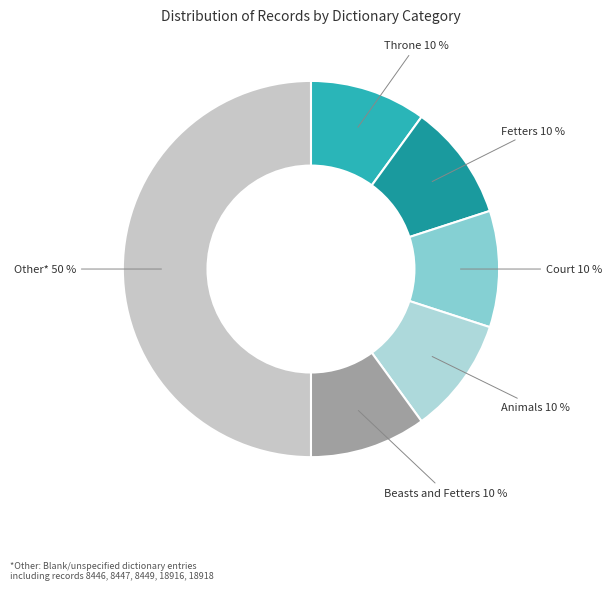

Do Court and Animals together represent more than half of the pie?

No